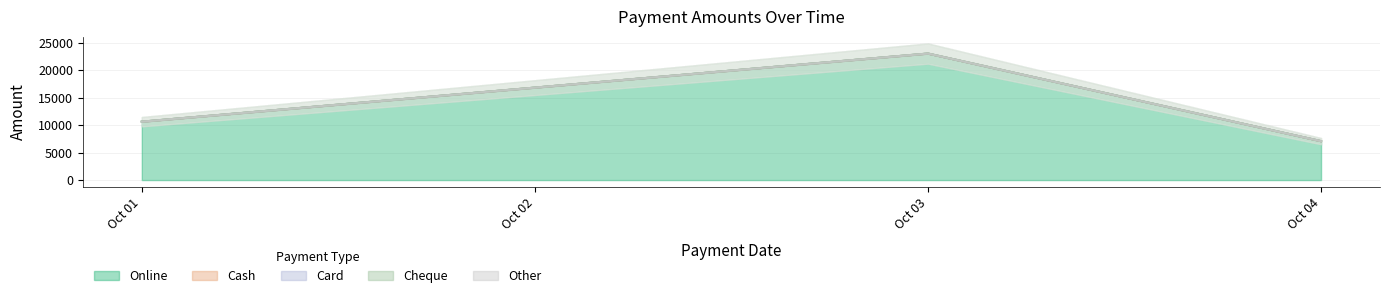

Which series has the largest total across all categories?

Online